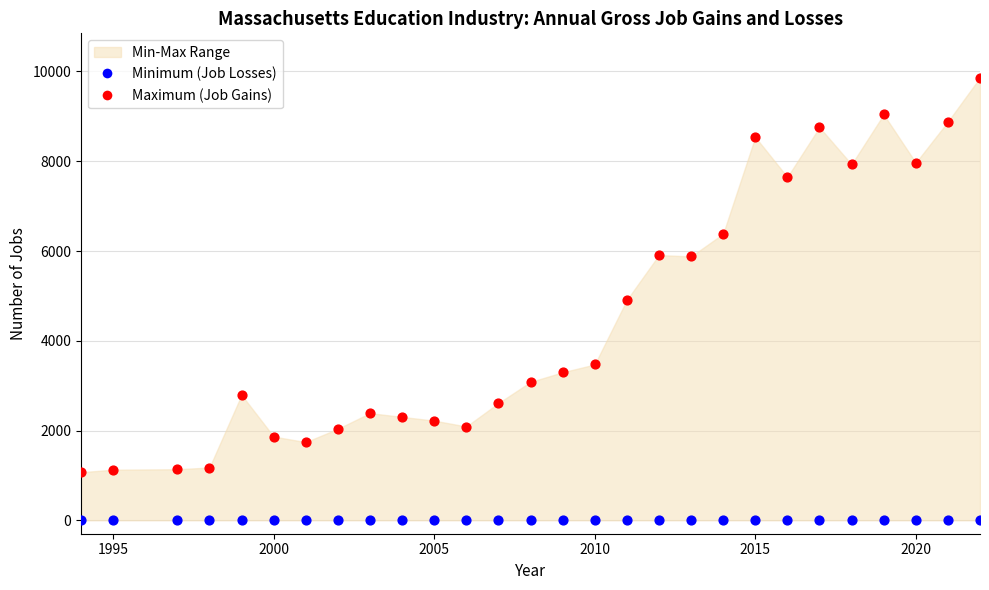

Count the number of points in this scatter plot.

56